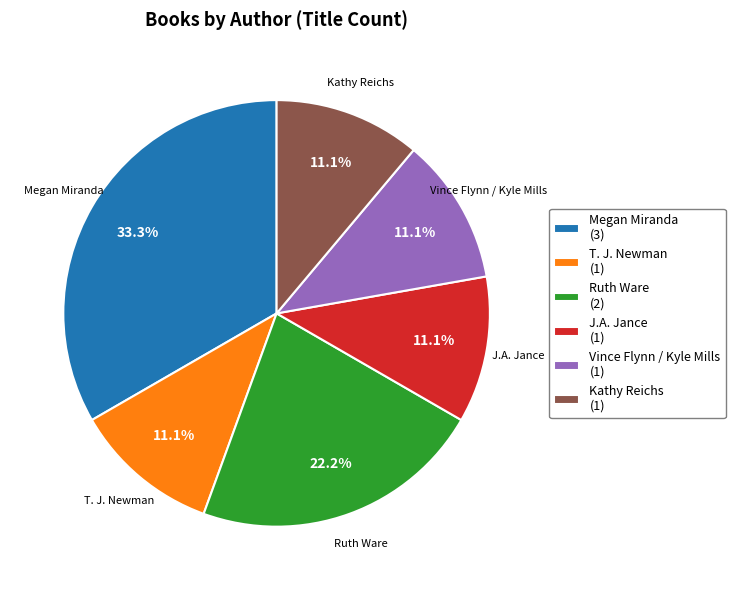

To the nearest percent, what portion does Megan Miranda represent?

33%